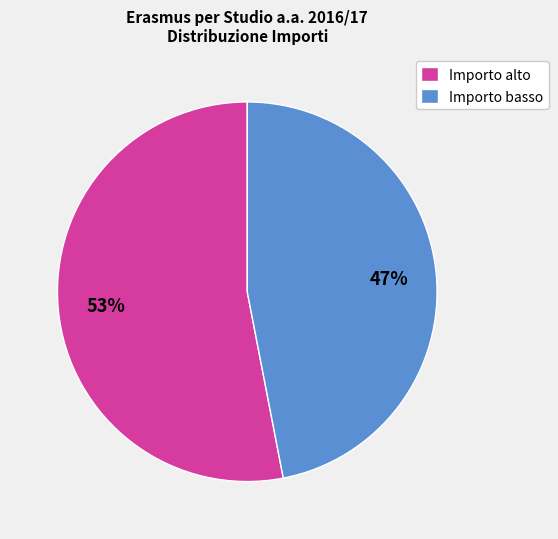

Which slice represents more than half of the pie?

Importo alto